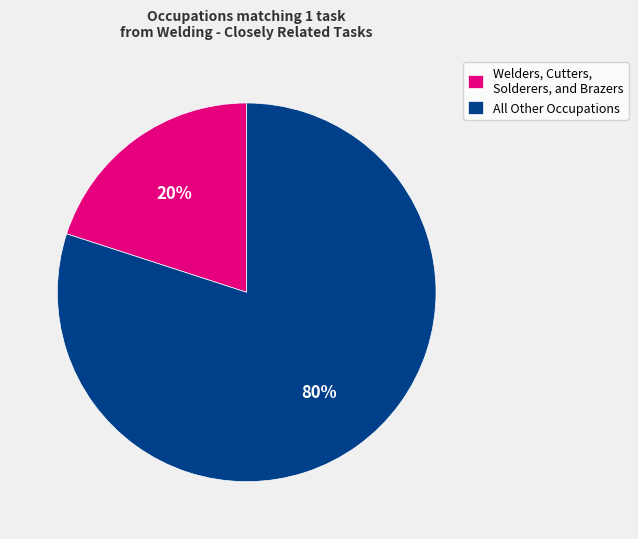

To the nearest percent, what percentage of the pie is Welders, Cutters, Solderers, and Brazers?

20%